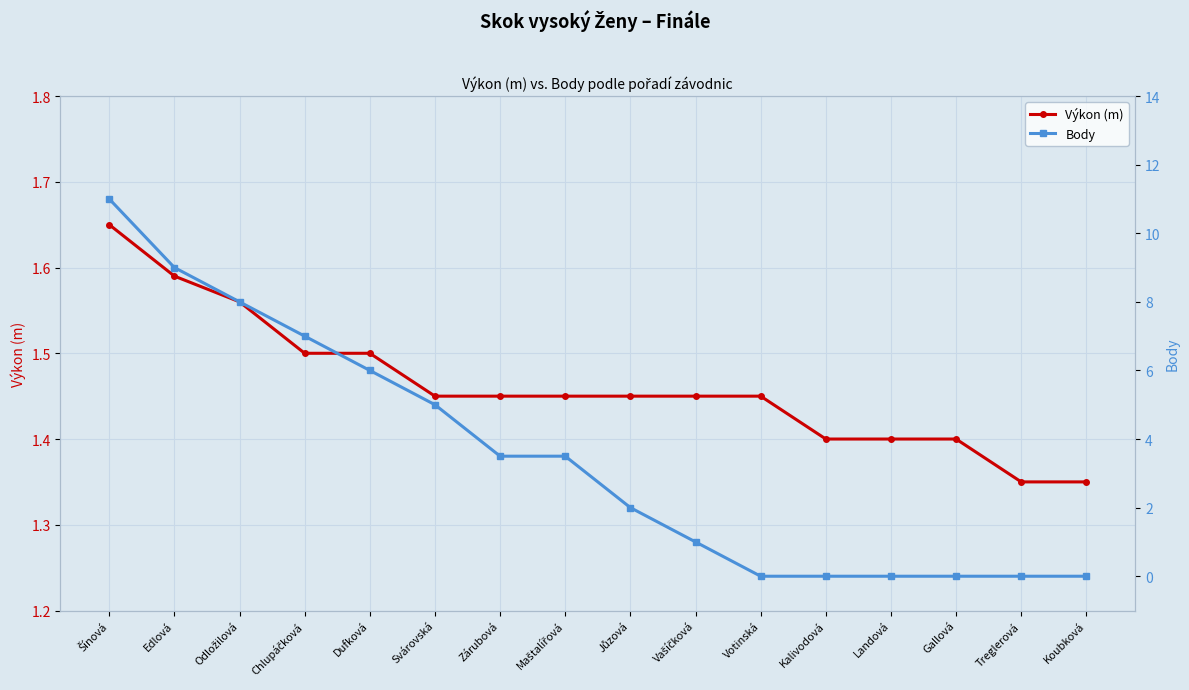

Is this an area chart (filled region under the line)?

No